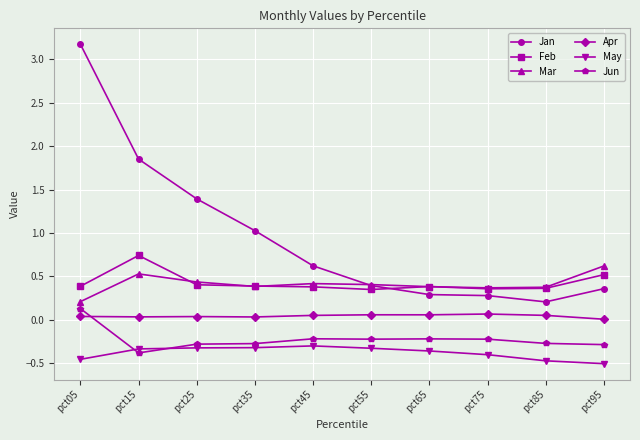

In Feb, how many points are higher than both neighbors (excluding endpoints)?

2